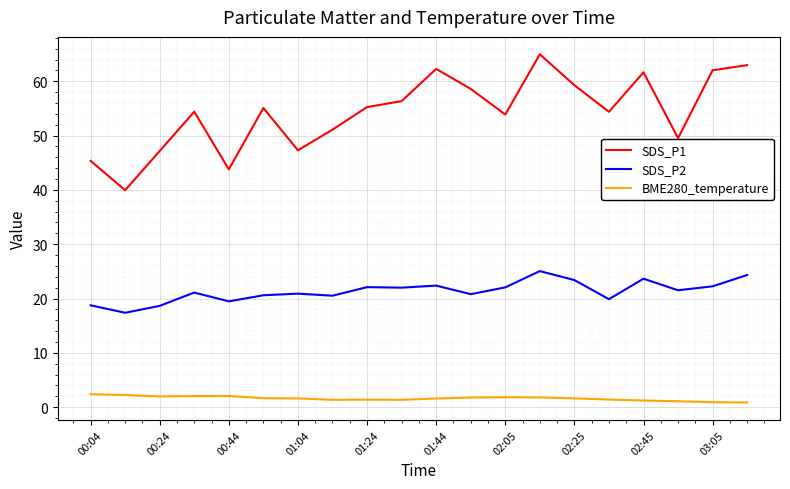

What is the maximum value for SDS_P1?

65.0